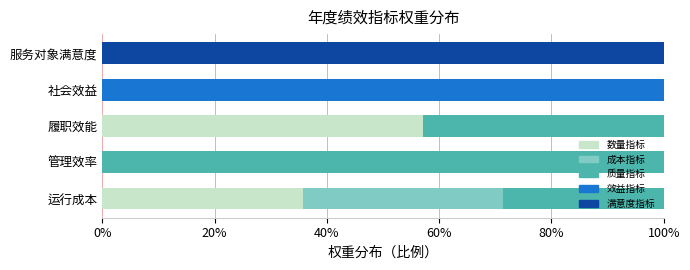

The 数量指标 series shows 57.1 at 履职效能. True or false?

True